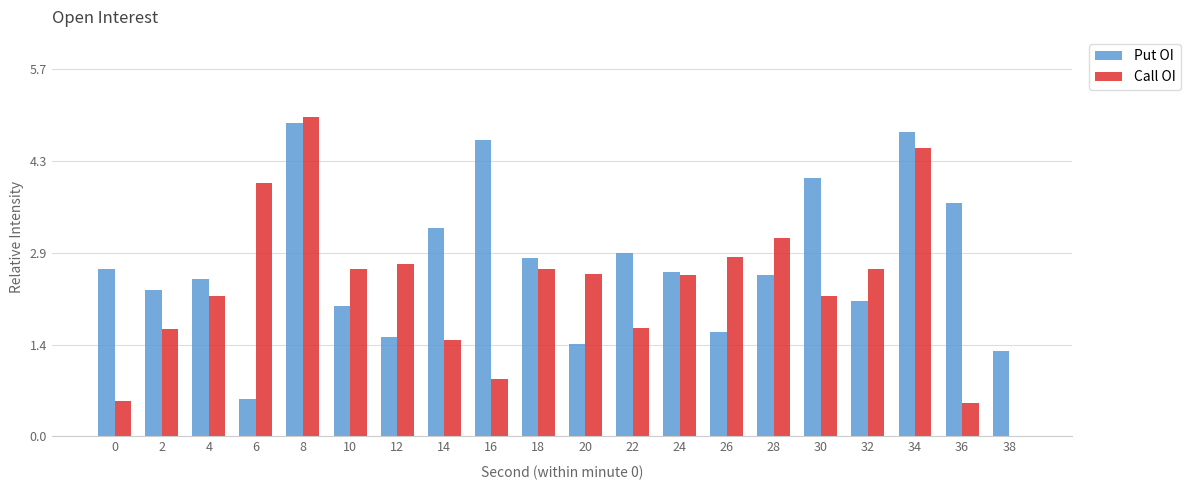

The Call OI series shows 2.2 at 30. True or false?

True